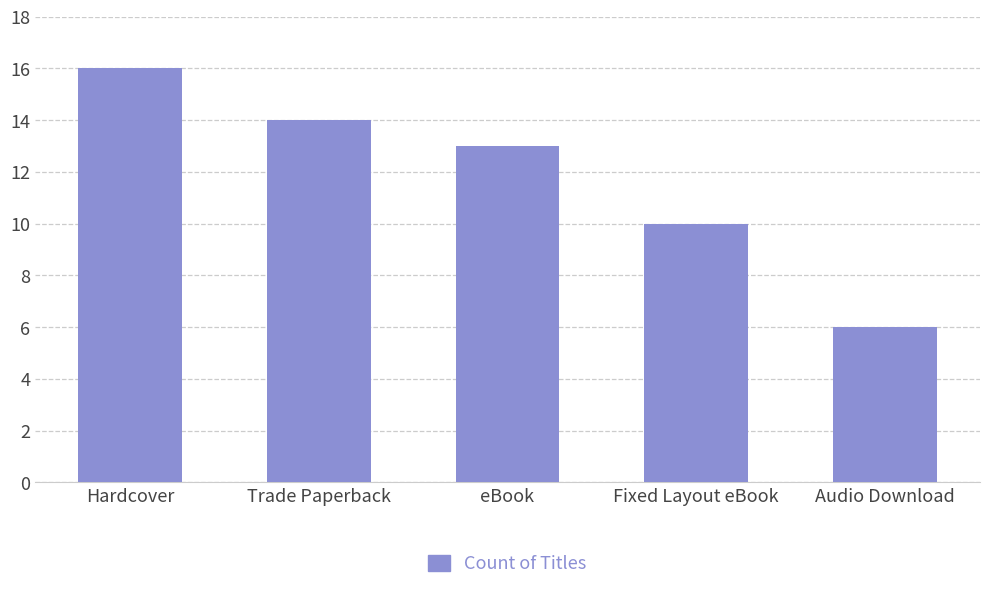

How many values are between 10 and 14?

3